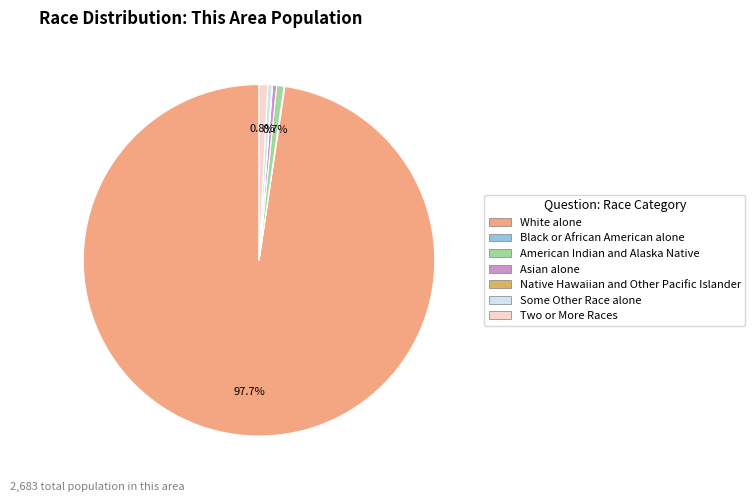

Do Asian alone and American Indian and Alaska Native together represent more than half of the pie?

No